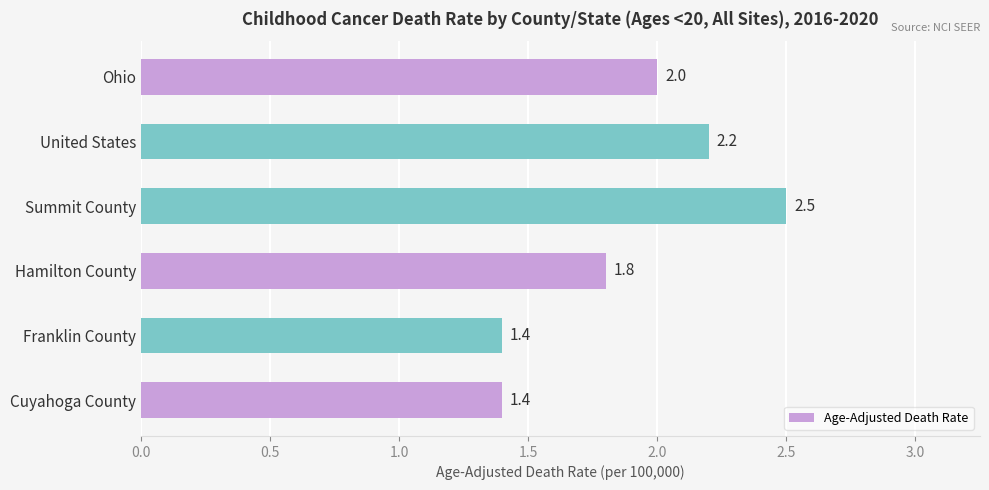

What is the value of the 3rd bar from the top?

2.5